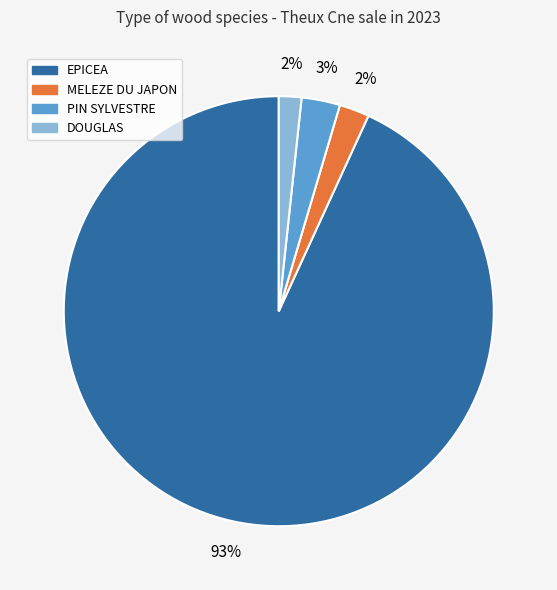

Does any single category account for the majority?

Yes